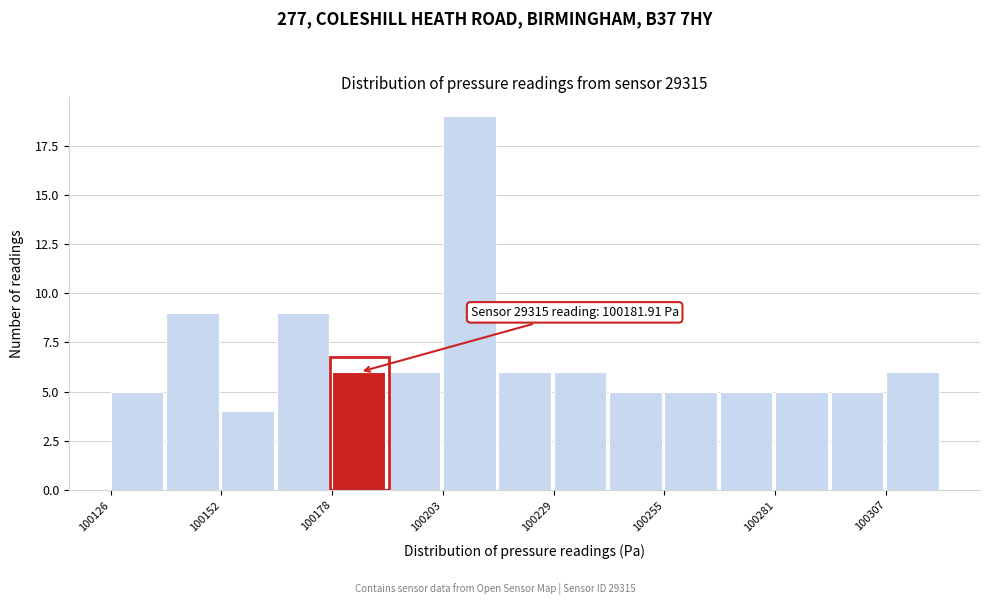

Read against the x-axis, roughly where is the centre of the tallest bar?

100210